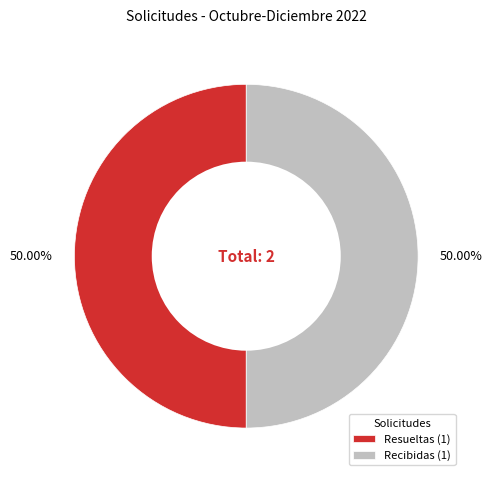

To the nearest percent, what is the difference between the largest and smallest slice percentages?

0%